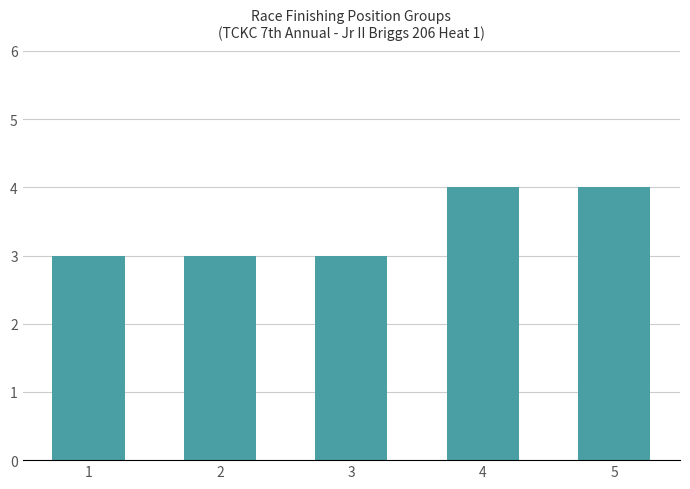

Reading right to left, transcribe all the data shown in this chart.

5=4	4=4	3=3	2=3	1=3